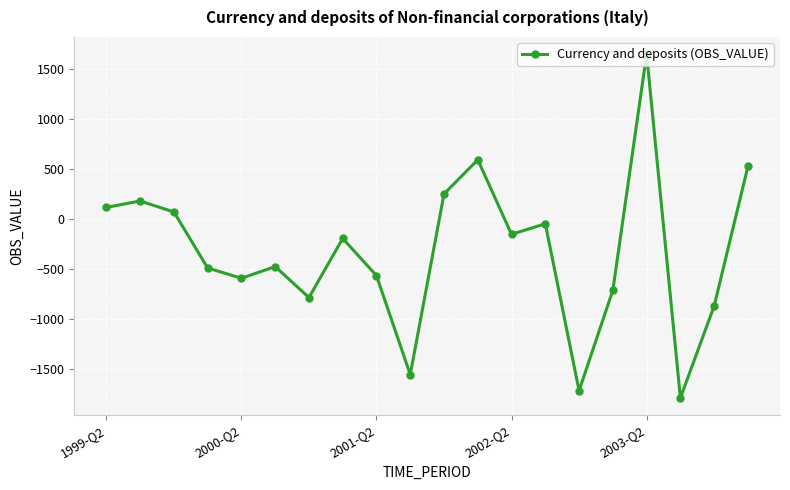

Does the chart display data point markers on the line(s)?

Yes